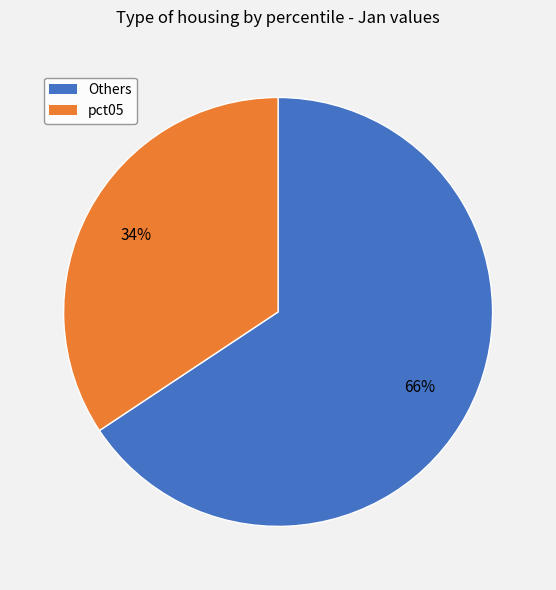

Is there any slice that represents more than half of the pie?

Yes